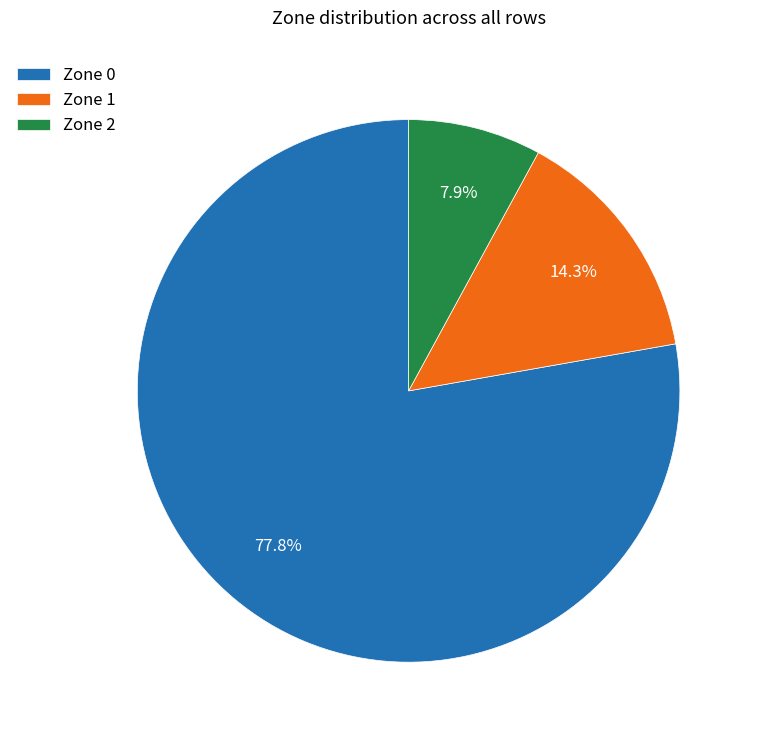

How many slices are in this pie chart?

3